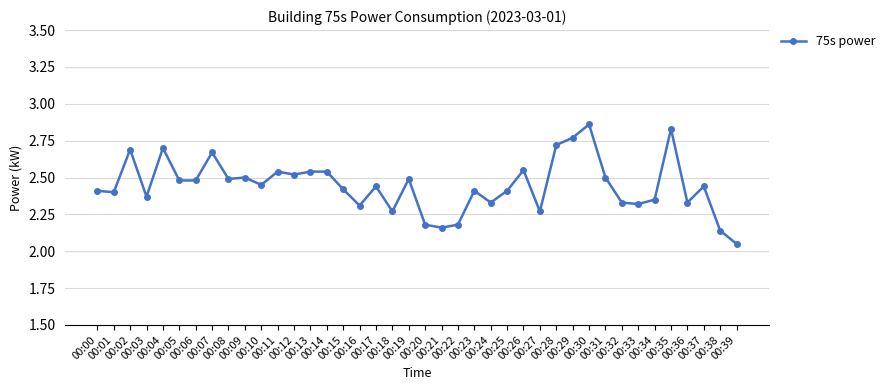

True or false: there are more than 1 points higher than both neighbors.

True